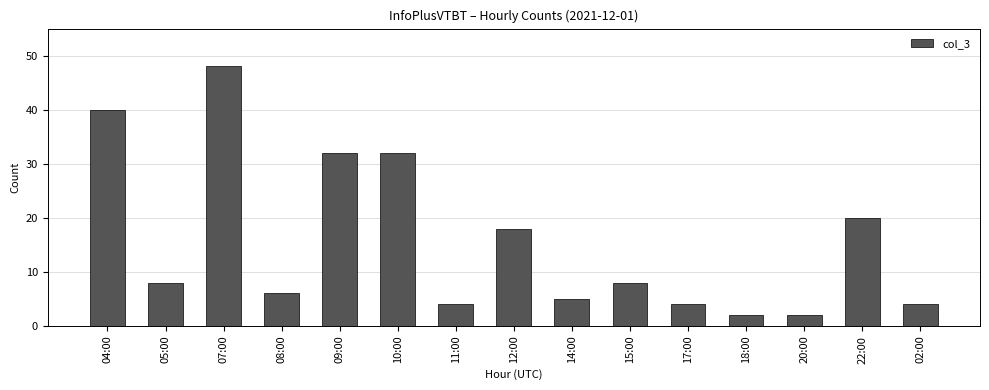

What is the approximate value at 05:00?

8